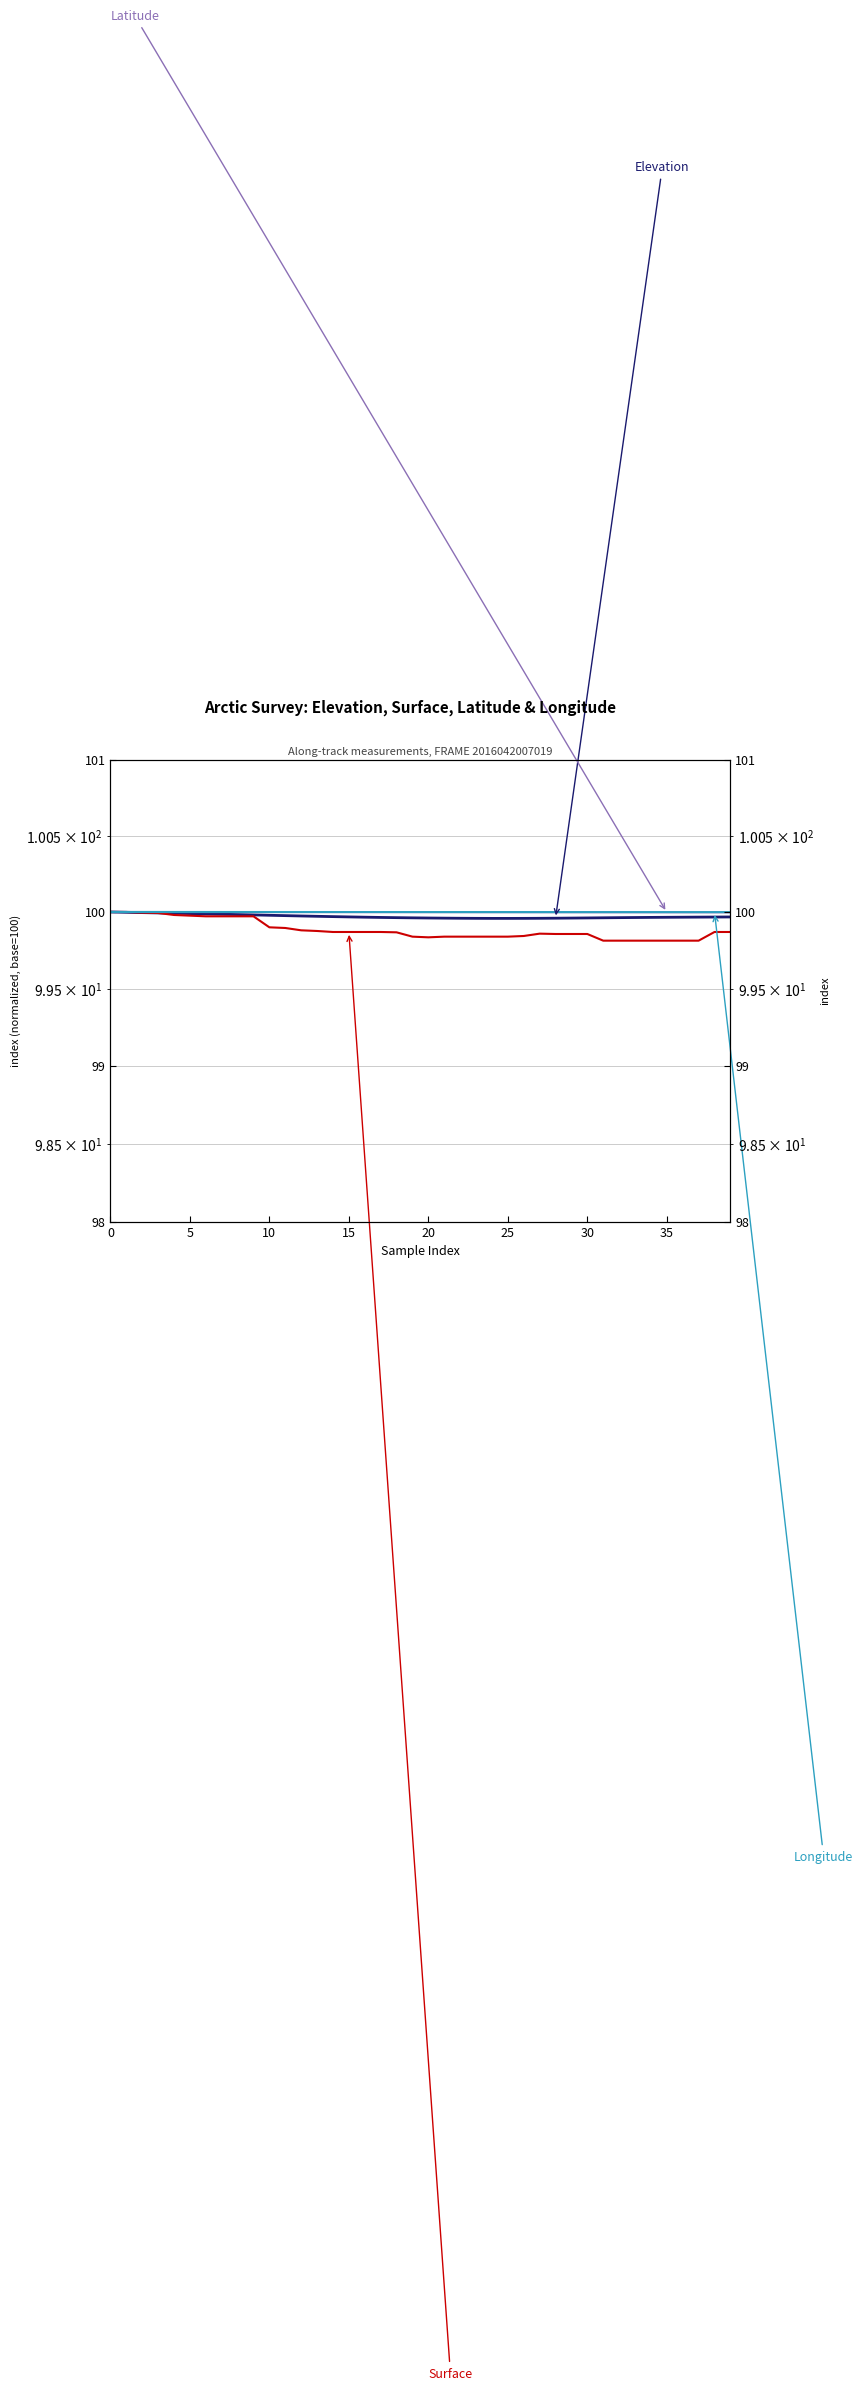

How many interior local peaks does the SURFACE series have?

1